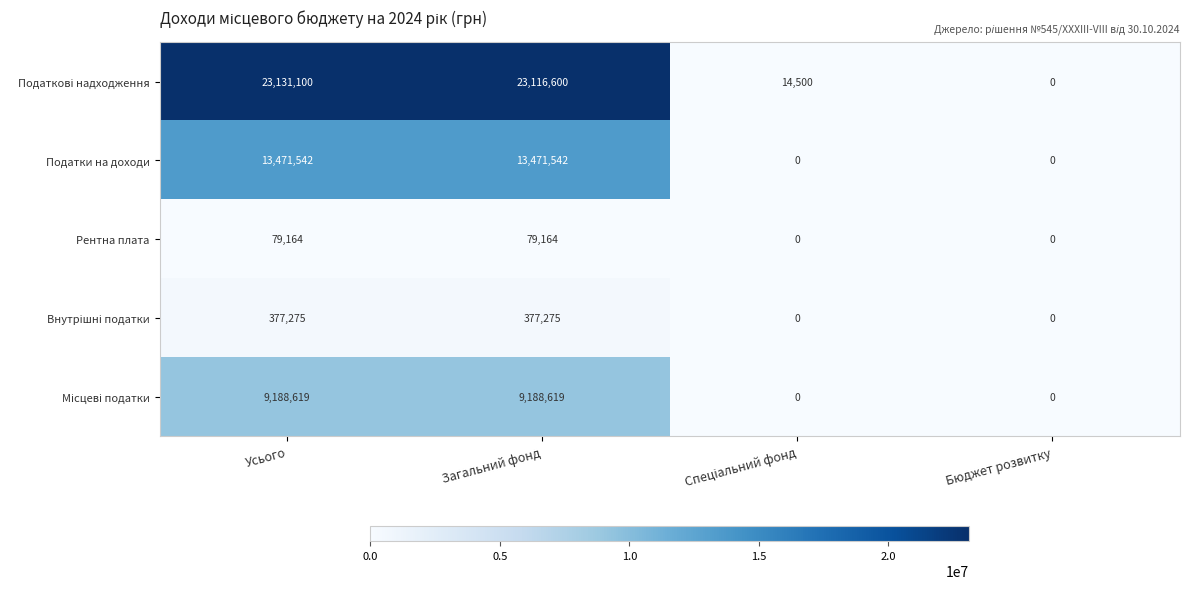

What is the total value across all series at Загальний фонд?

46233200